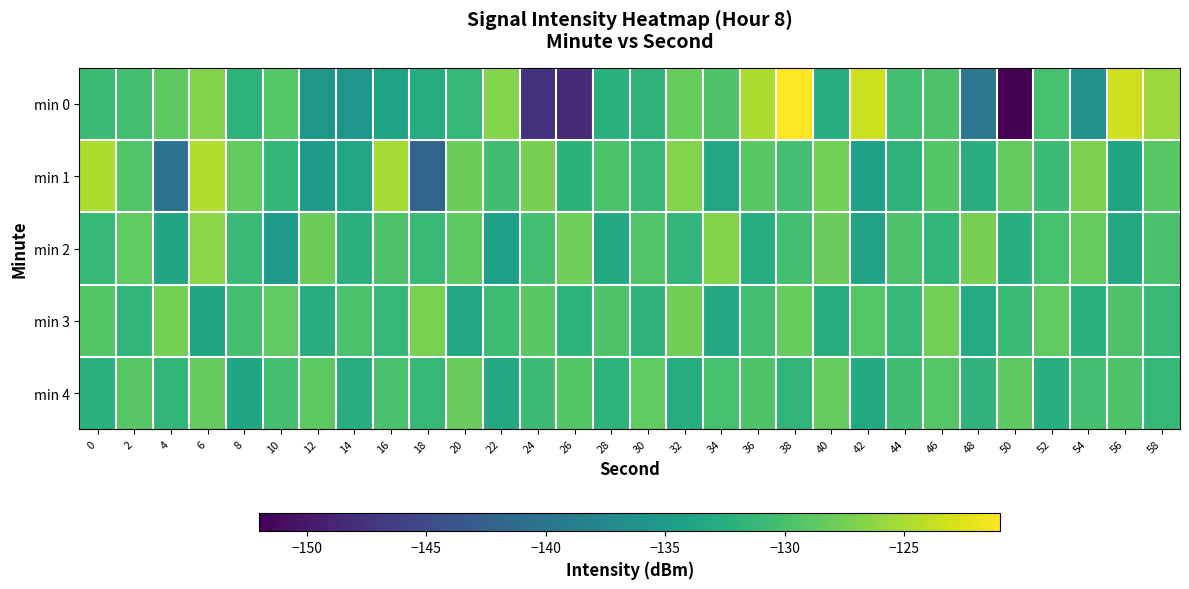

Between 22 and 34, which is larger?

22